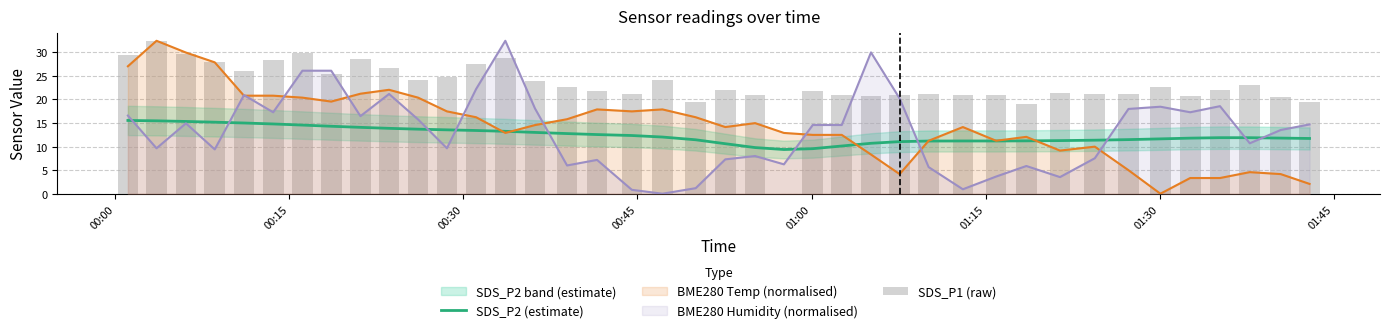

At which category is the sum across all series the highest?

00:15